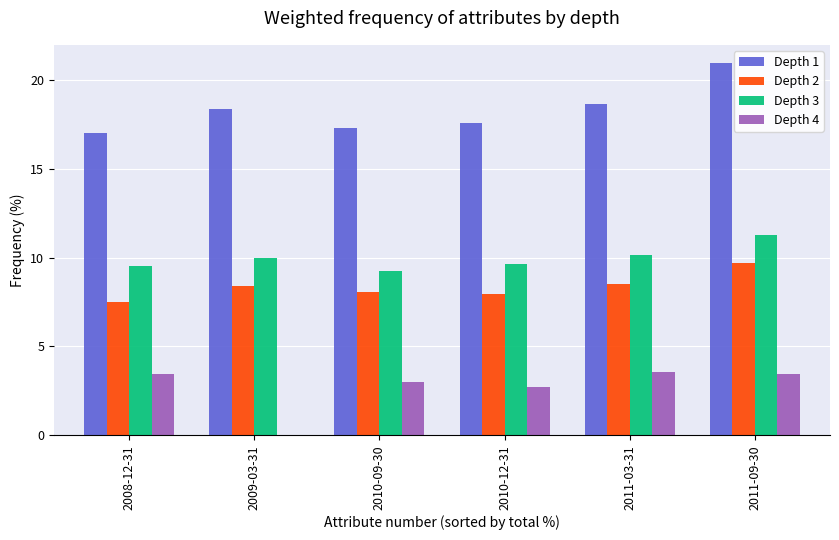

What is the total value across all series at 2011-09-30?

45.5